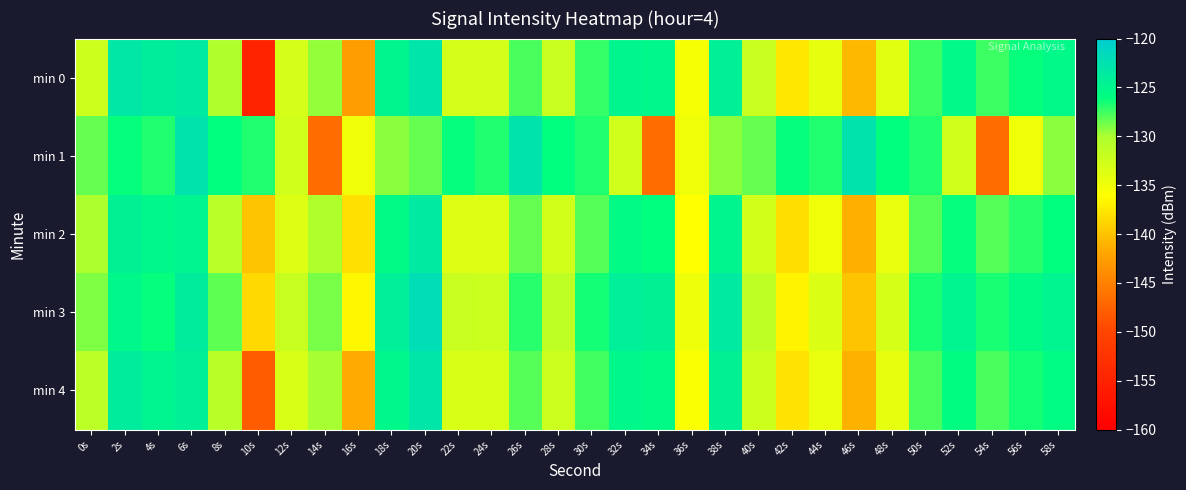

At which category does the chart reach its peak across all series?

20s